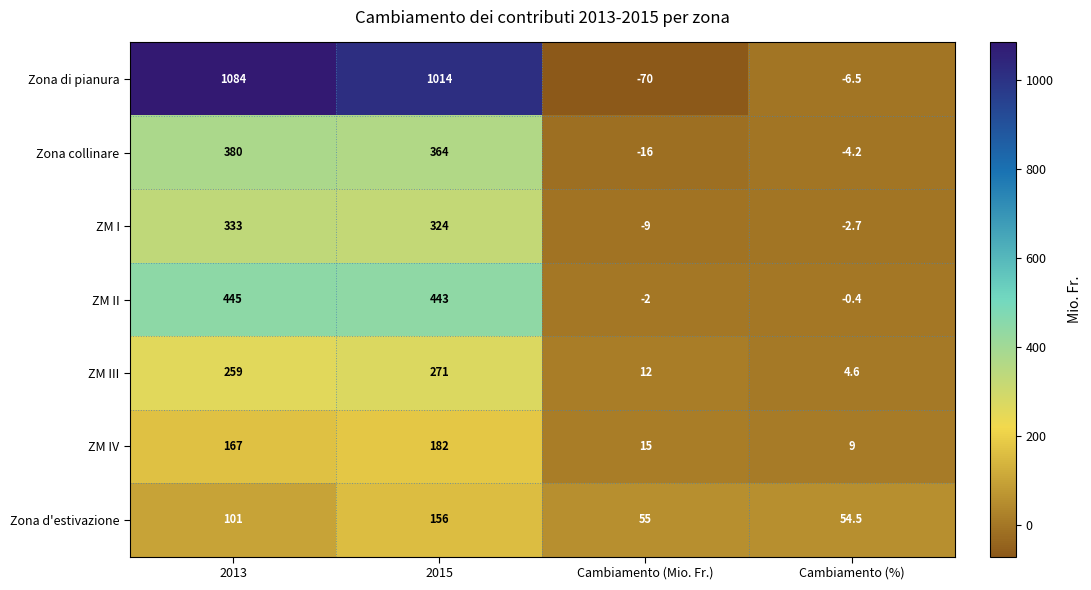

Which series has the largest total across all categories?

Zona di pianura